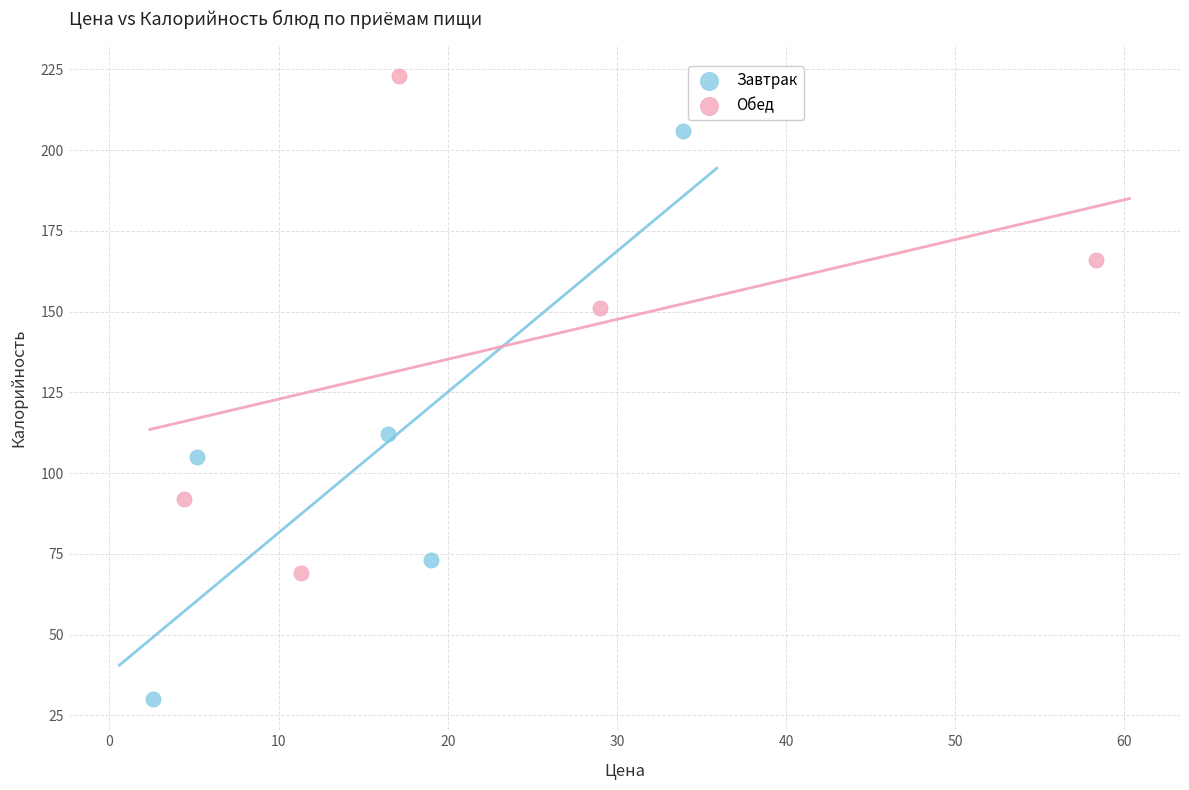

Which series has the largest Y range (max minus min)?

Завтрак